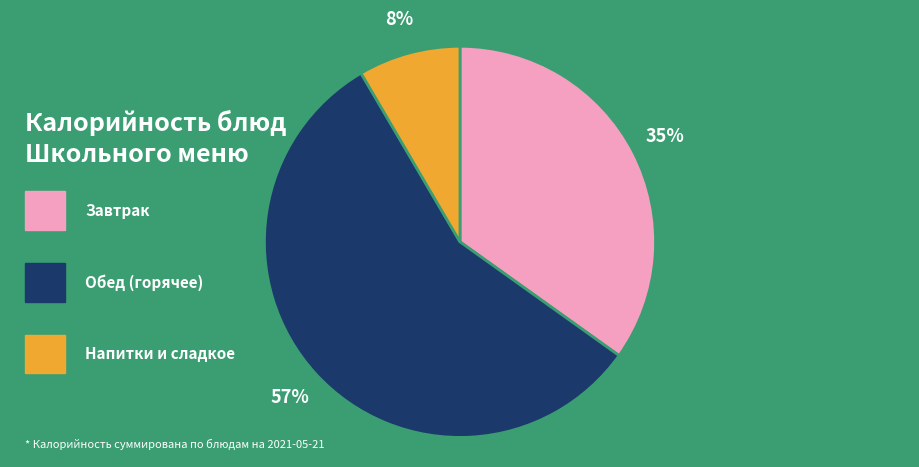

Is there a majority slice in this chart?

Yes